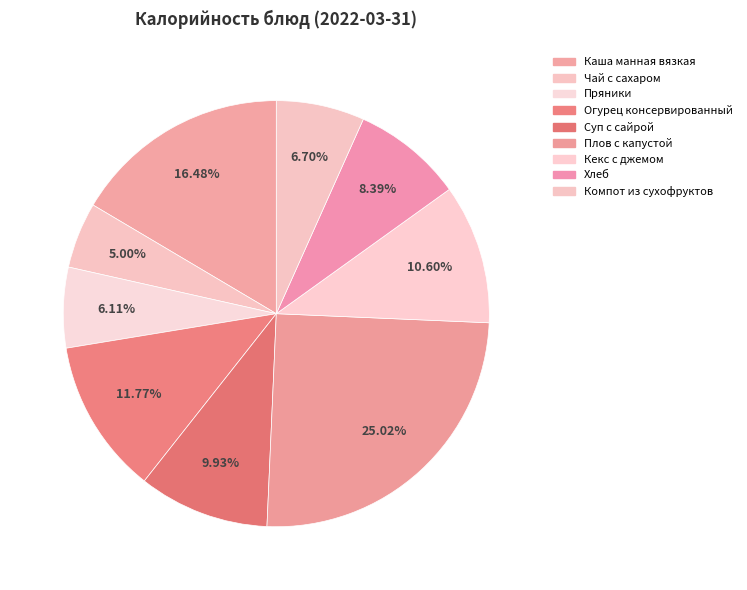

What is the change in value from Каша манная вязкая to Хлеб?

-110